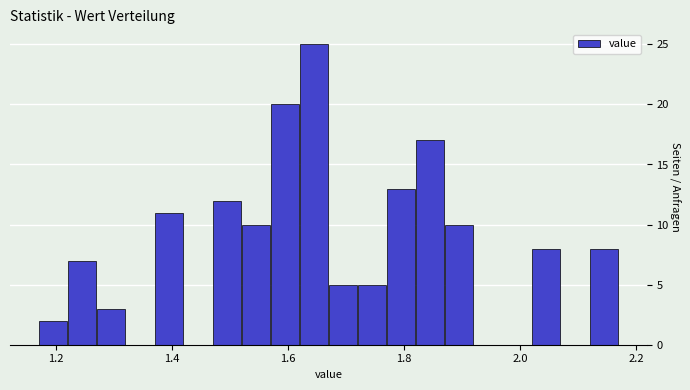

Read against the x-axis, roughly where is the centre of the tallest bar?

1.64